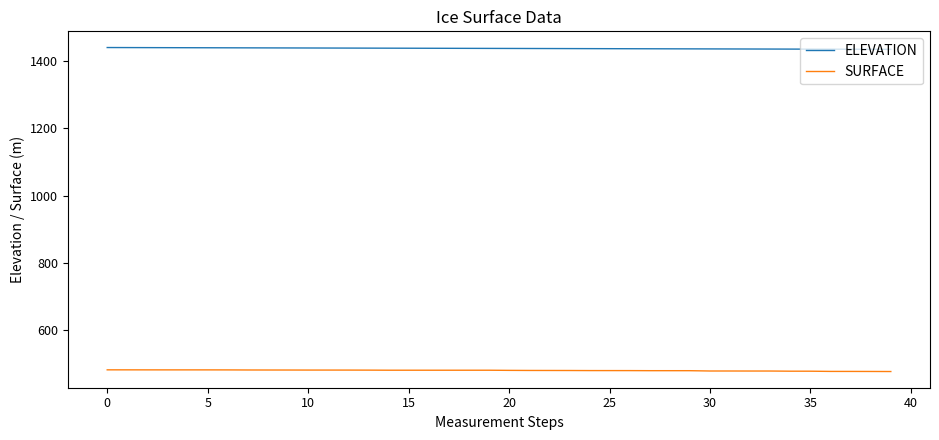

List the series in order of their peak value, highest first.

ELEVATION, SURFACE